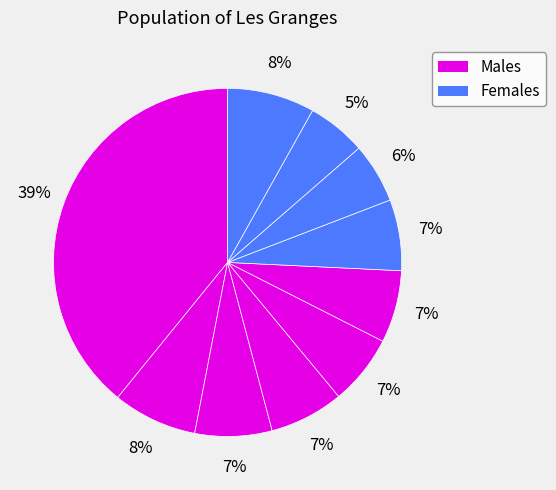

How many slices are in this pie chart?

10